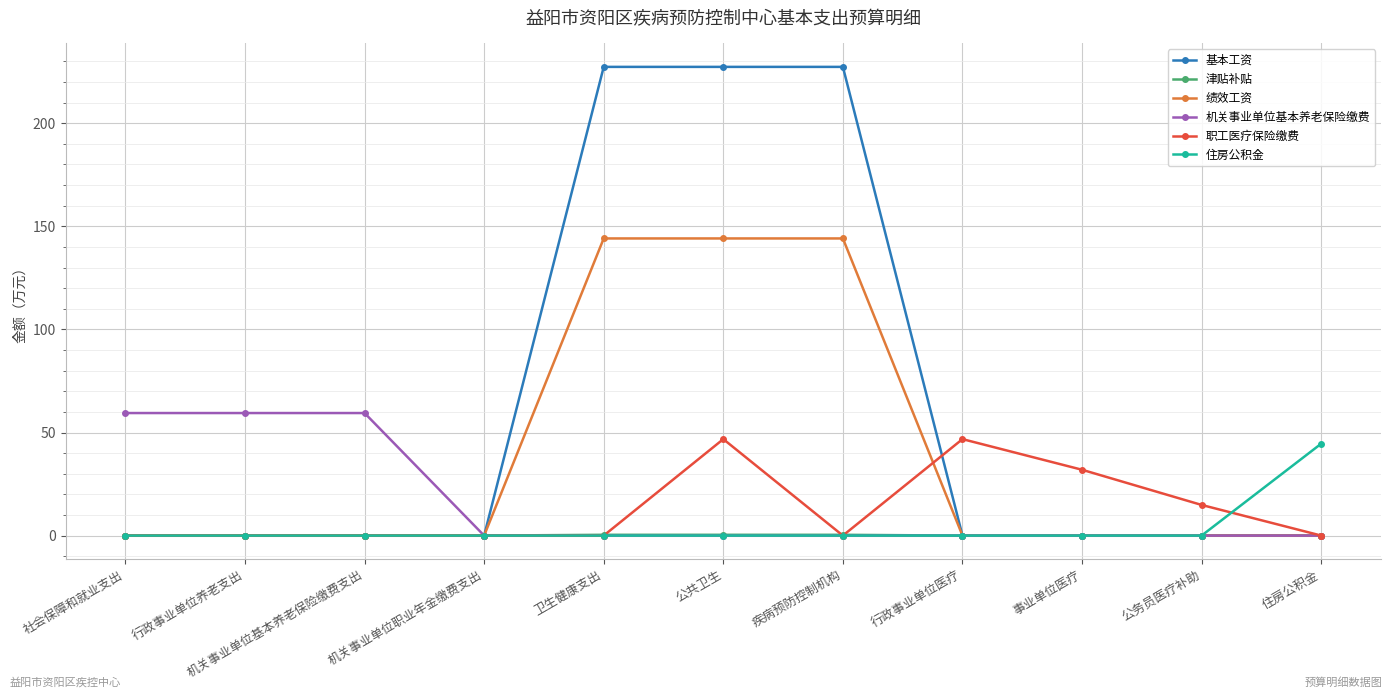

What is the label of the 5th point from the left?

卫生健康支出